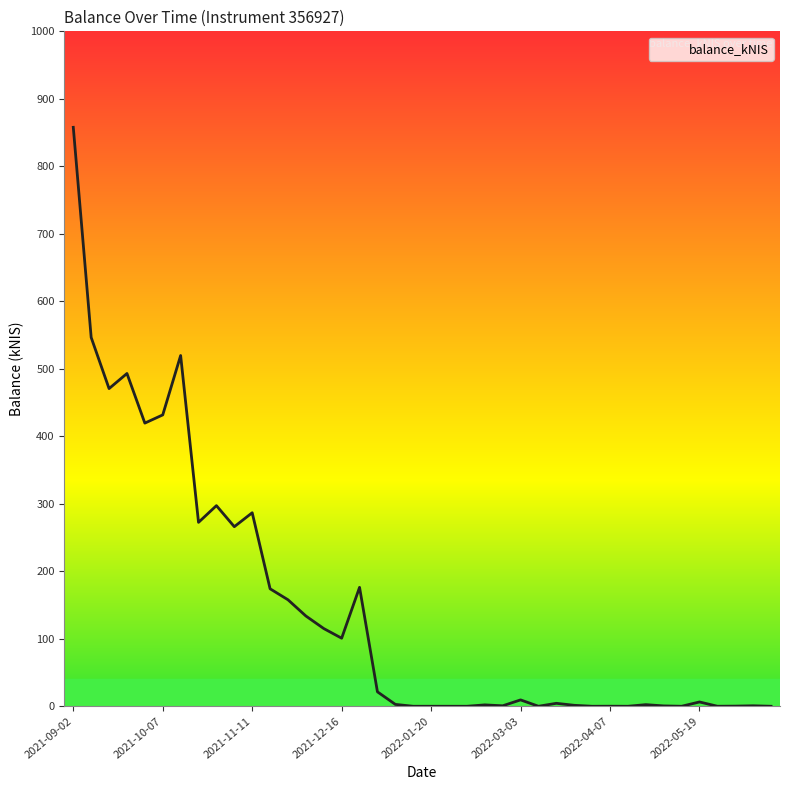

Reading left to right, extract all data points from this chart.

2021-09-02=857.8	2021-09-09=546.5	2021-09-14=470.7	2021-09-23=493.1	2021-09-30=419.6	2021-10-07=431.7	2021-10-14=519.7	2021-10-21=272.5	2021-10-28=297.3	2021-11-04=266.1	2021-11-11=286.7	2021-11-18=174.1	2021-11-25=157.8	2021-12-02=133.7	2021-12-09=115.1	2021-12-16=100.8	2021-12-23=176.2	2021-12-30=21.4	2022-01-06=2.8	2022-01-13=0.0	2022-01-20=0.0	2022-01-27=0.0	2022-02-03=0.0	2022-02-17=2.0	2022-02-24=0.7	2022-03-03=9.4	2022-03-10=0.0	2022-03-16=4.4	2022-03-24=1.4	2022-03-31=0.0	2022-04-07=0.1	2022-04-14=0.0	2022-04-28=2.4	2022-05-03=0.5	2022-05-12=0.0	2022-05-19=6.4	2022-05-26=0.0	2022-06-02=0.2	2022-06-09=0.7	2022-06-16=0.0